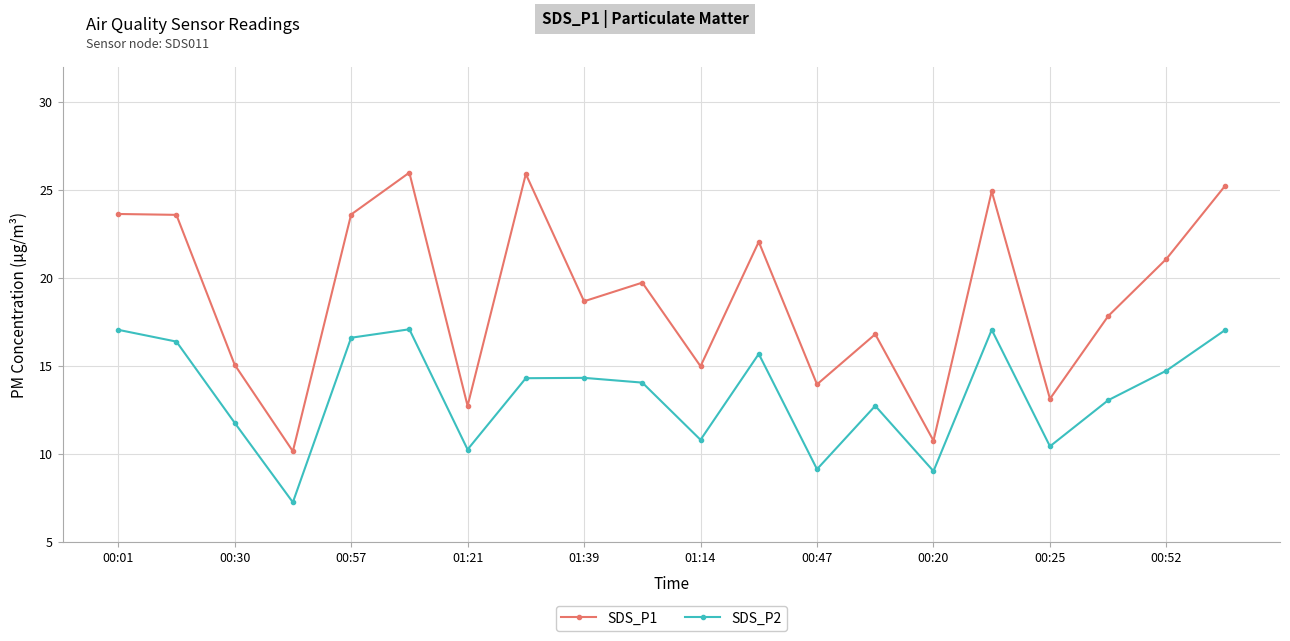

How many categories are shown in the chart?

20